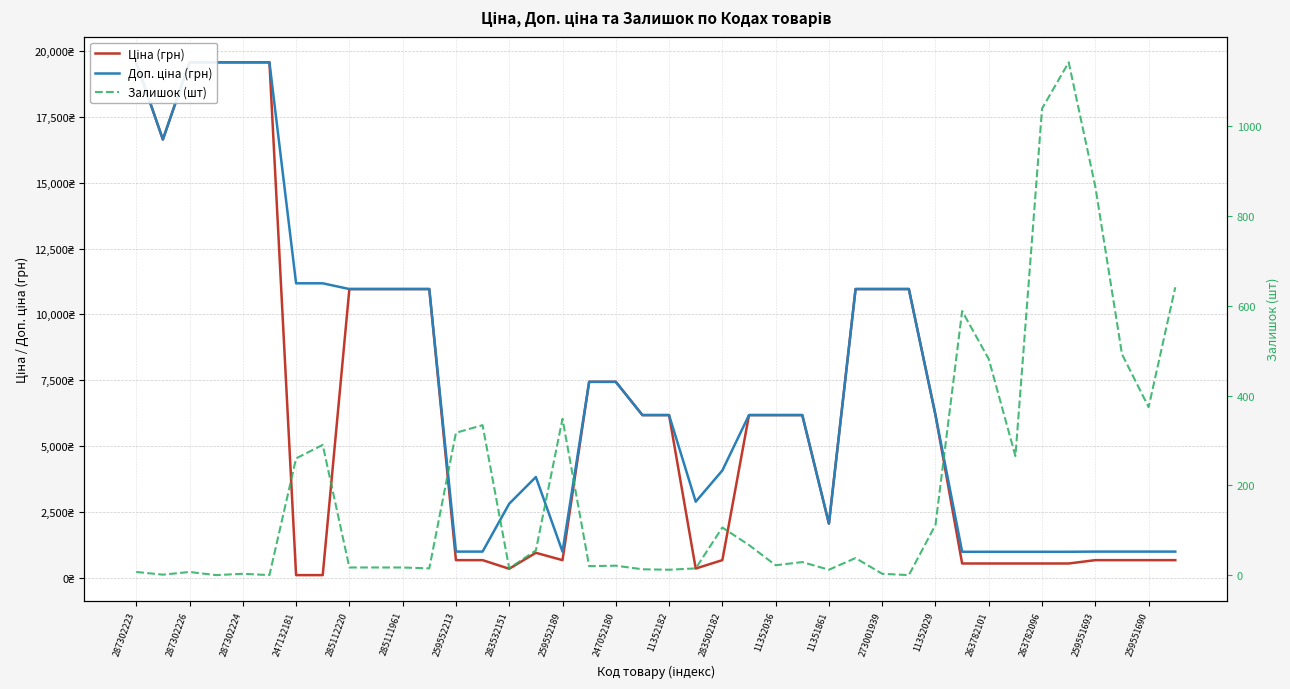

The Доп. ціна (грн) series shows 1505.8 at 259551690. True or false?

False